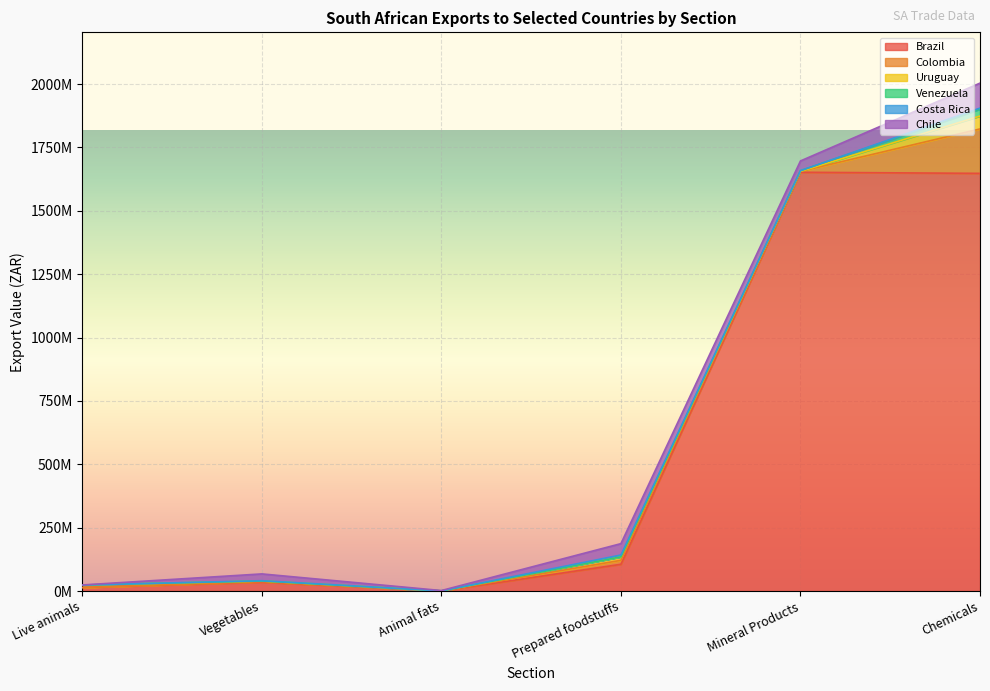

Reading left to right, list all the values displayed in this chart.

Brazil: 13743028	35011676	52708	105466486	1652259499	1647930275
Colombia: 6181	2036466	497710	15608414	3428678	175294819
Uruguay: 9608597	2480577	0	13808943	146966	50848285
Venezuela: 391482	13	0	22504	2693741	27229028
Costa Rica: 0	1247766	0	7166699	26680	4102295
Chile: 165817	26748058	1326021	44884328	38351948	98550474